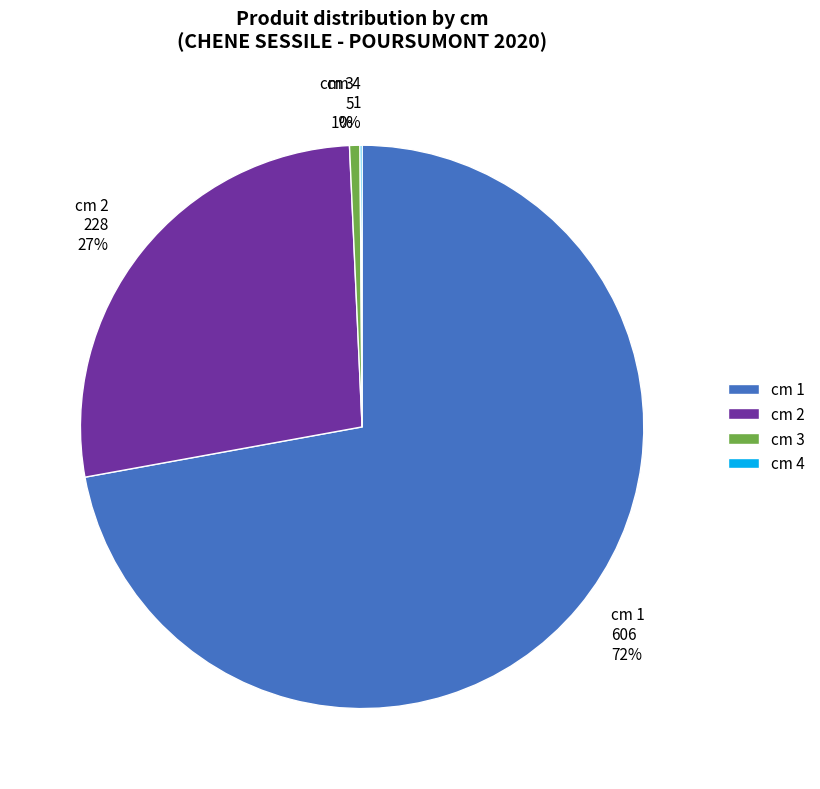

Is there any slice that represents more than half of the pie?

Yes